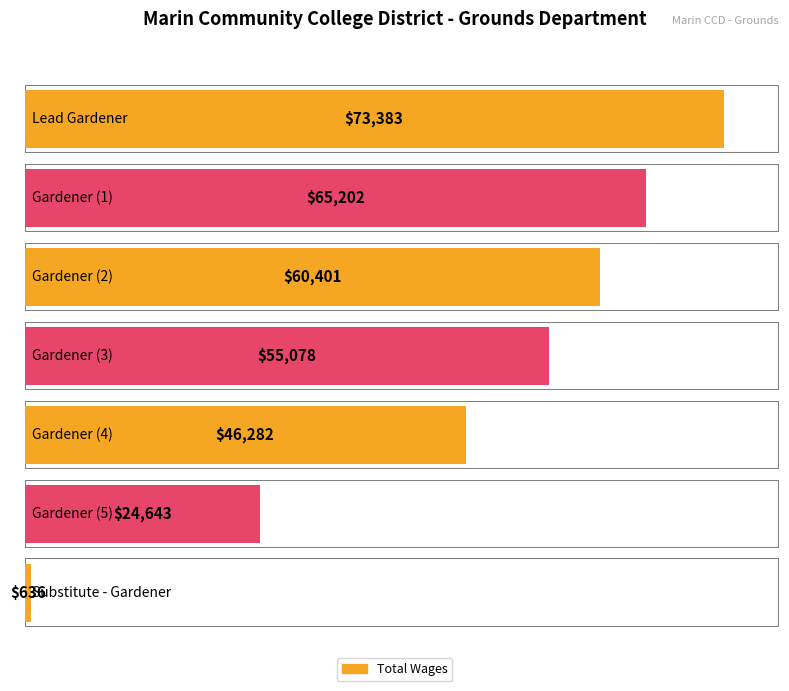

What is the change in value from Lead Gardener to Substitute - Gardener?

-72747